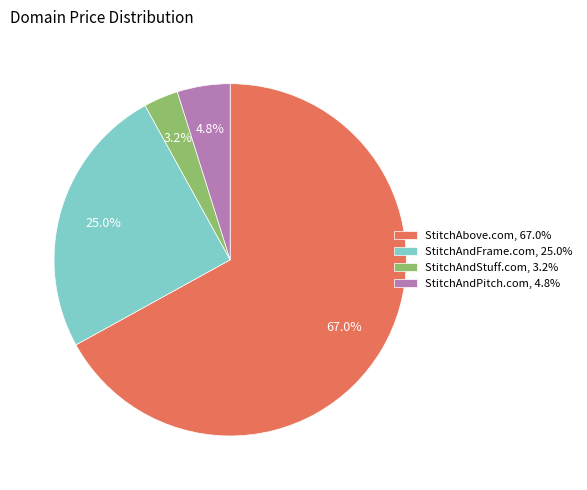

Which has a higher value, StitchAndPitch.com or StitchAndStuff.com?

StitchAndPitch.com